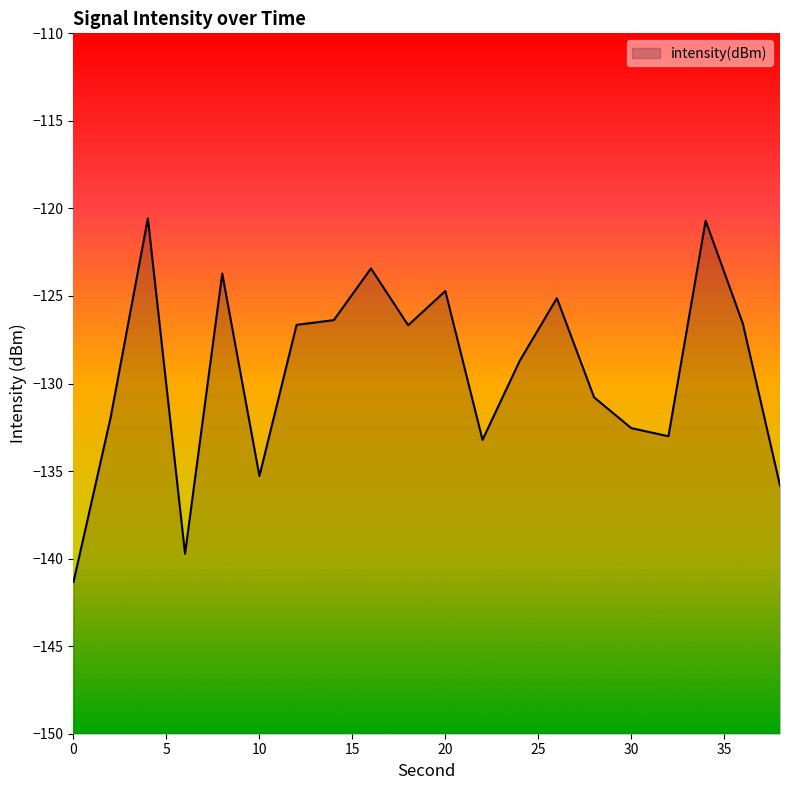

Which label corresponds to the largest value in the chart?

4